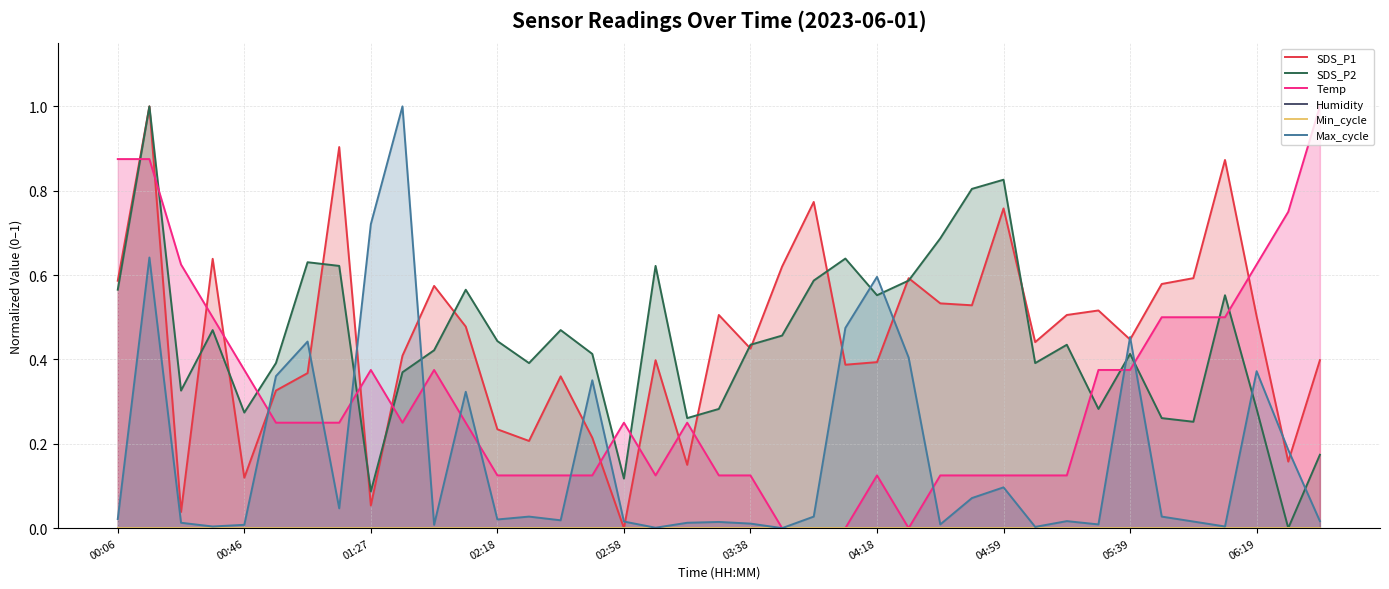

True or false: Max_cycle has a value of 0.2 at 06:19.

False